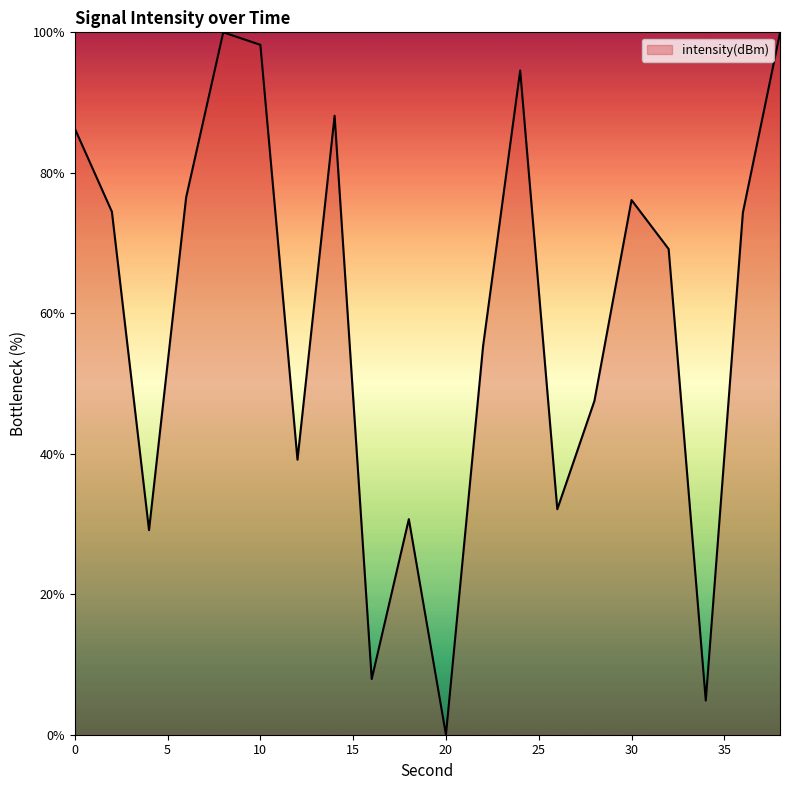

How many interior local peaks (higher than both neighbors) does the data have?

5